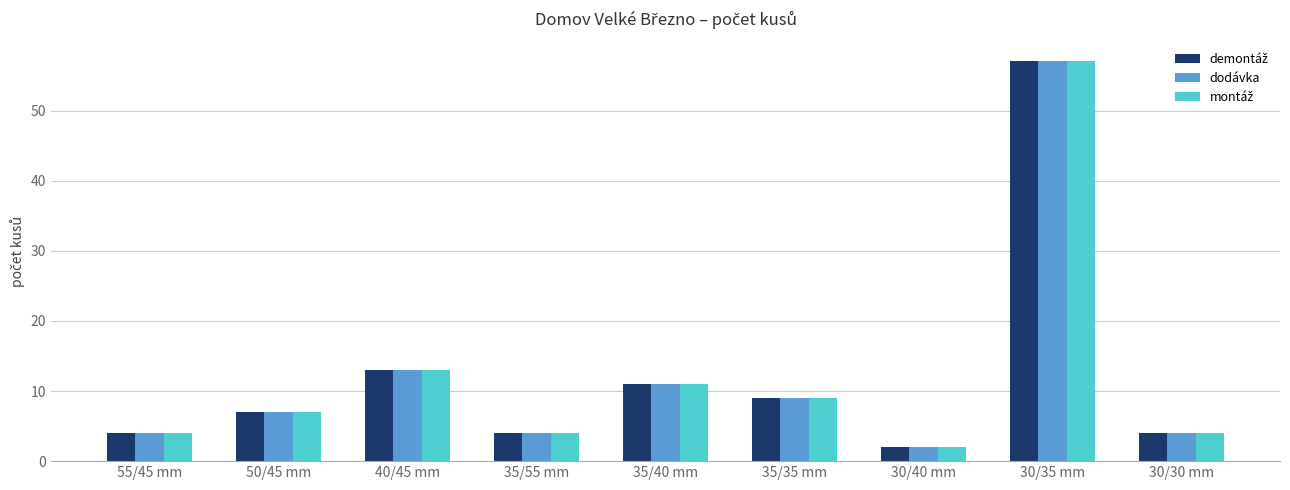

The dodávka series shows 14 at 30/35 mm. True or false?

False